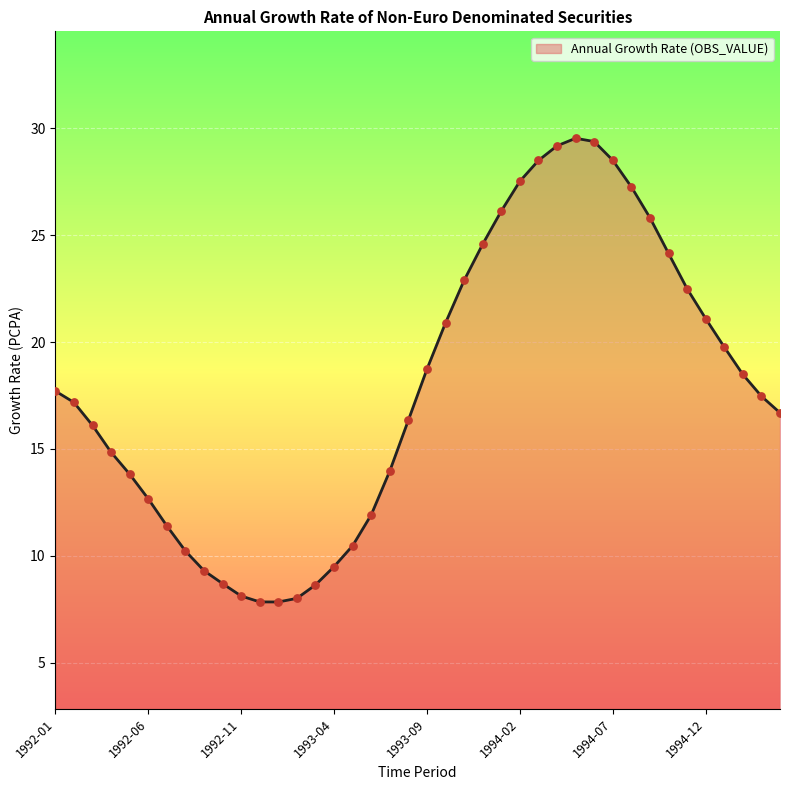

What is the maximum value shown in the chart?

29.5